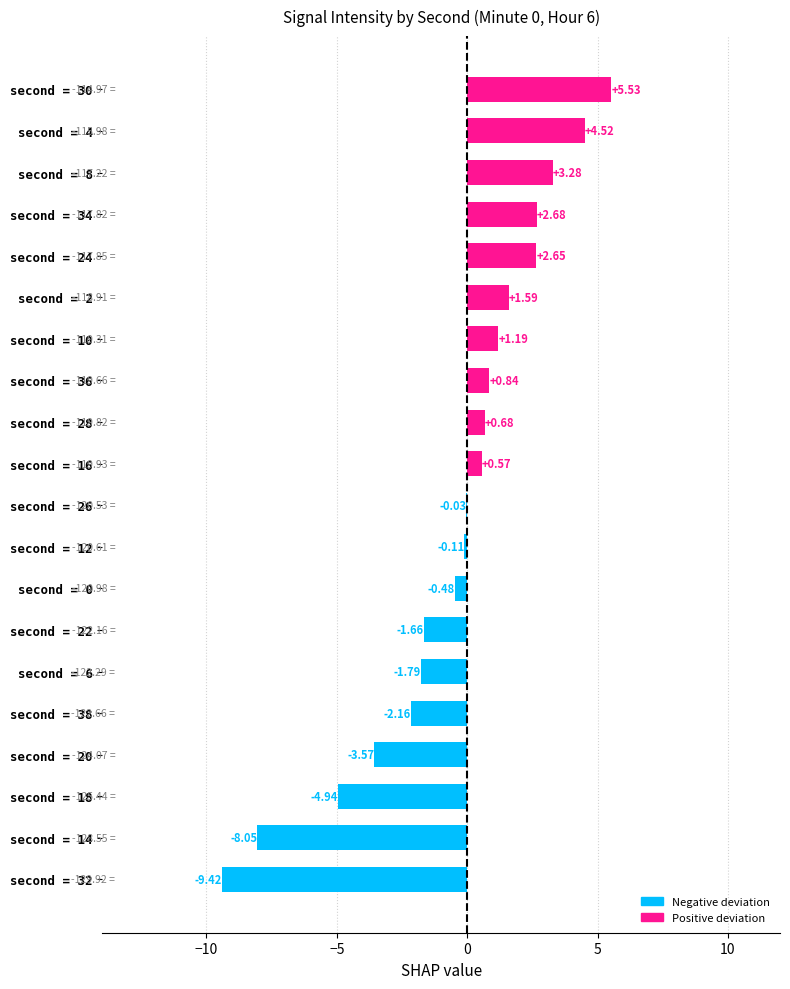

How many values are above zero?

10